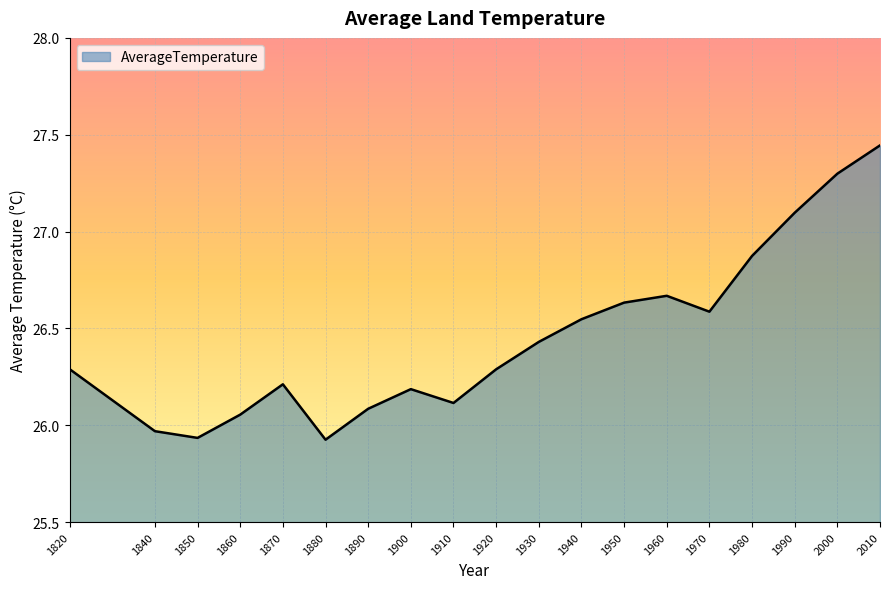

At which label does the data first exceed 26?

1820